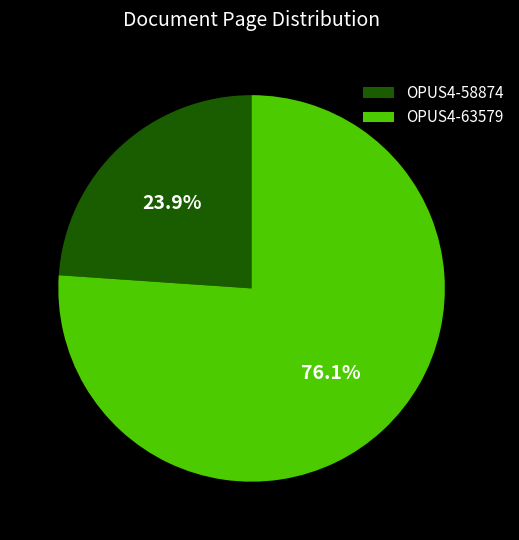

To the nearest percent, what is the combined percentage of OPUS4-58874 and OPUS4-63579?

100%